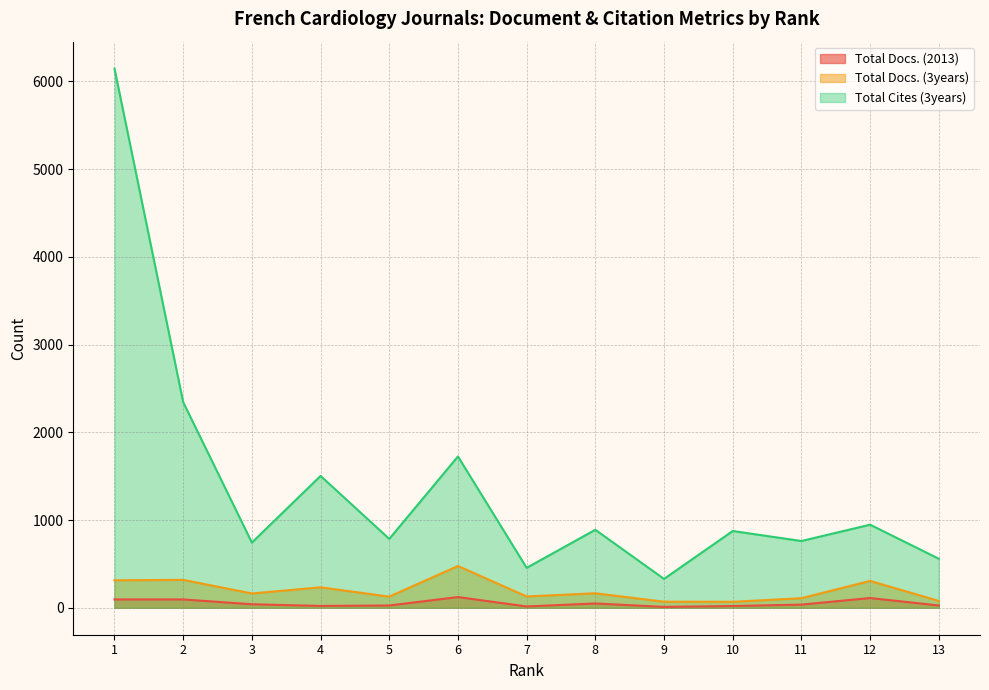

Rank the series at 4 from lowest to highest value.

Total Docs. (2013), Total Docs. (3years), Total Cites (3years)